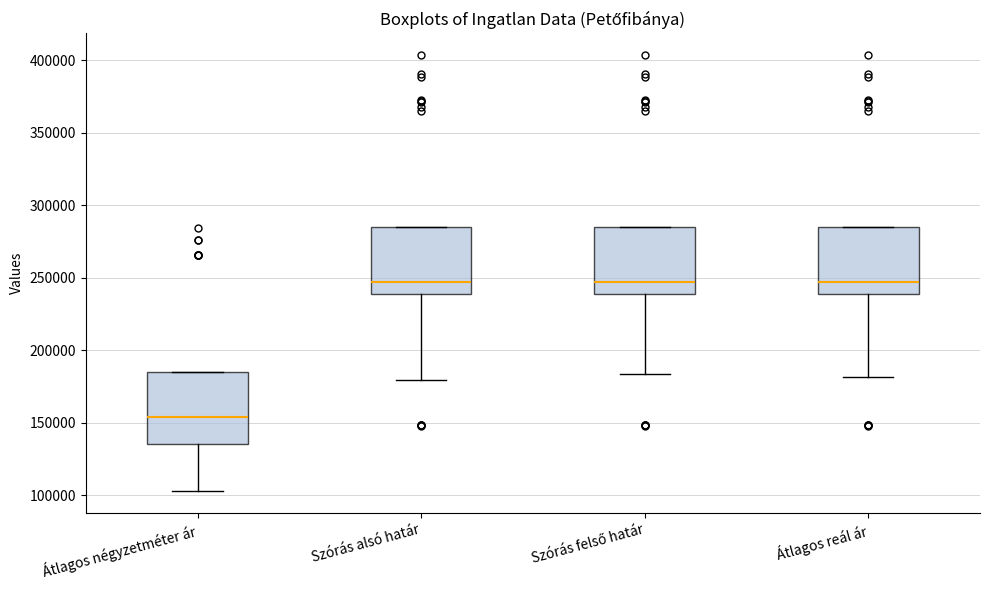

Reading left to right, read every box against the y-axis: the position of its median line, the range the box covers, and the ends of its whiskers. The values are not printed on the chart, so give them approximately, as read against the axis.

Átlagos négyzetméter ár: median 155000, box 135000 to 185000, whiskers 105000 to 185000
Szórás alsó határ: median 245000, box 240000 to 285000, whiskers 180000 to 285000
Szórás felső határ: median 245000, box 240000 to 285000, whiskers 185000 to 285000
Átlagos reál ár: median 245000, box 240000 to 285000, whiskers 180000 to 285000